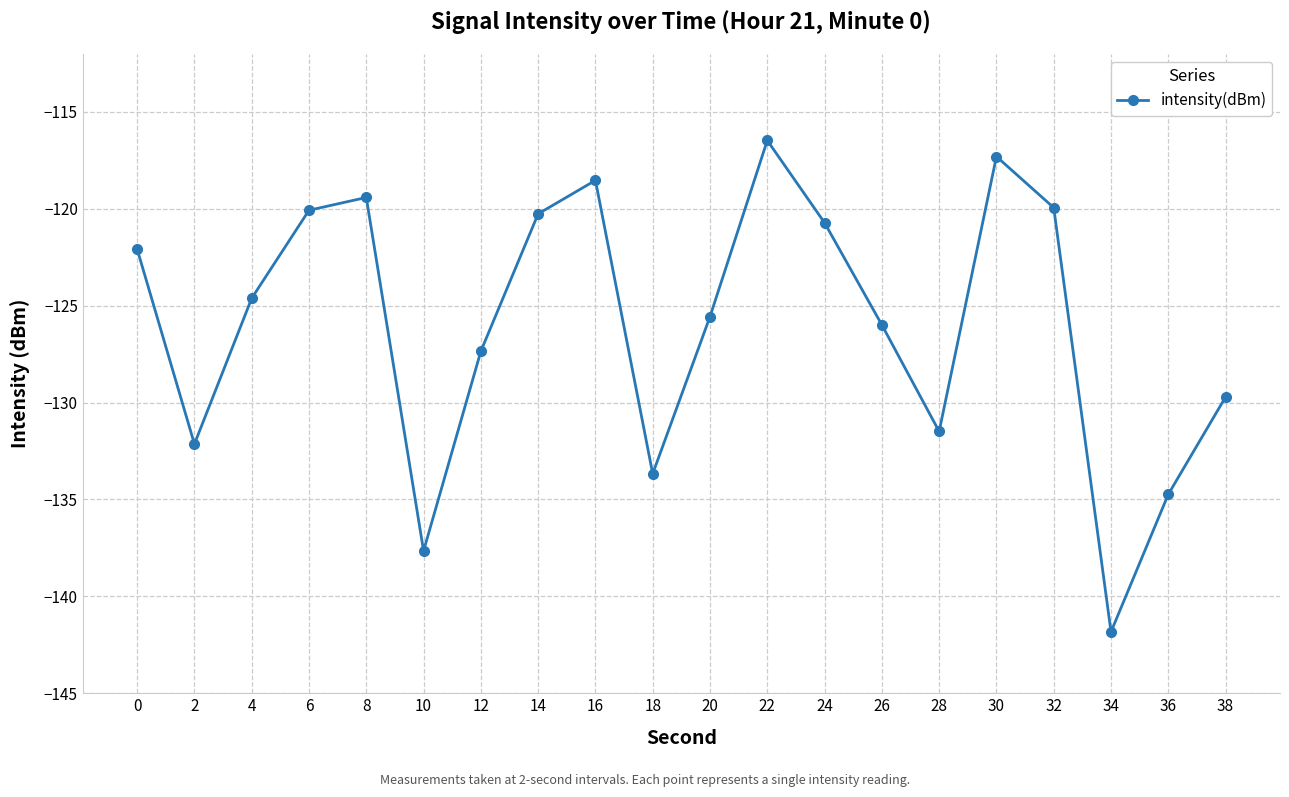

How many lines are shown in the chart?

1